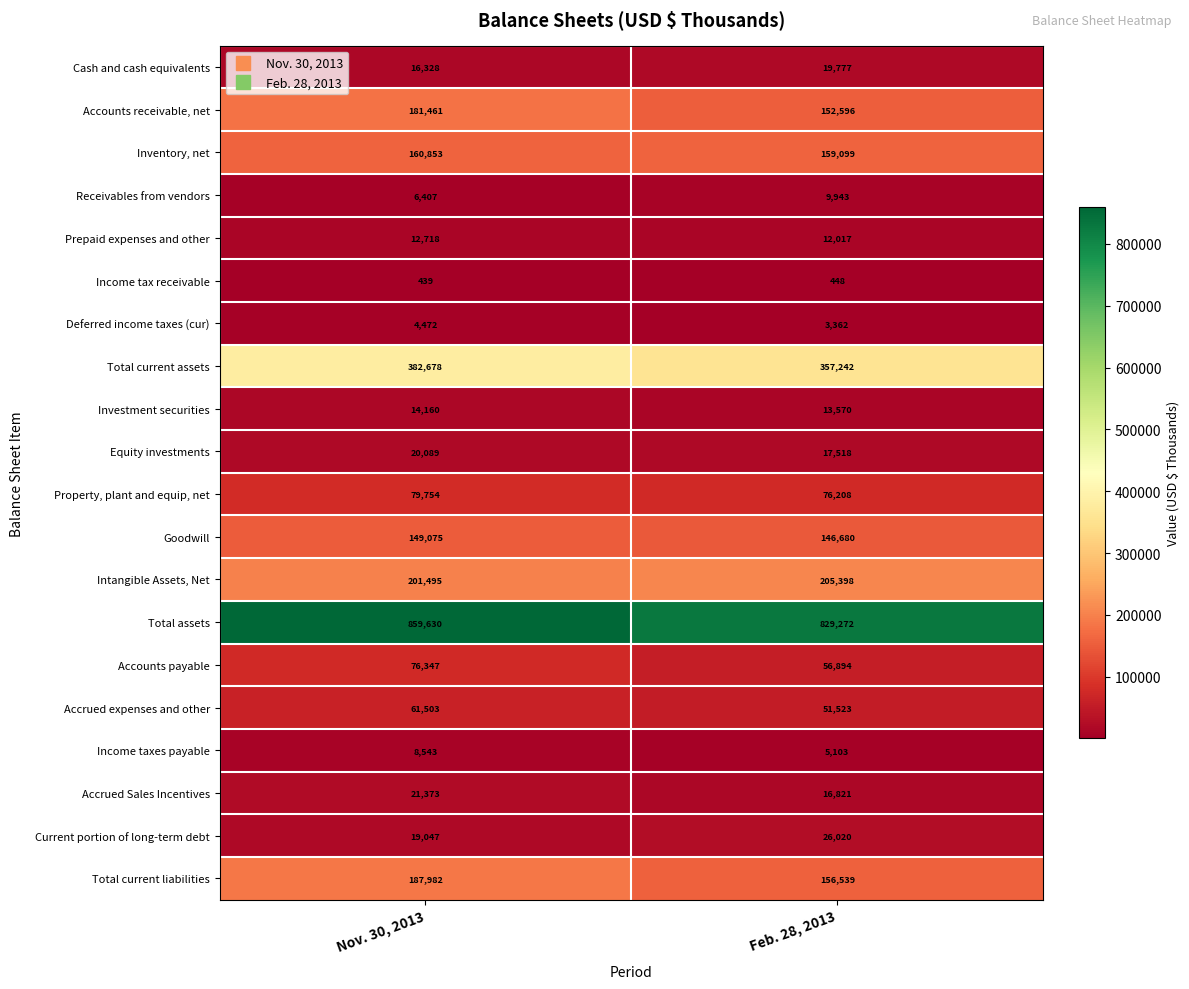

How many data points does each series have?

2